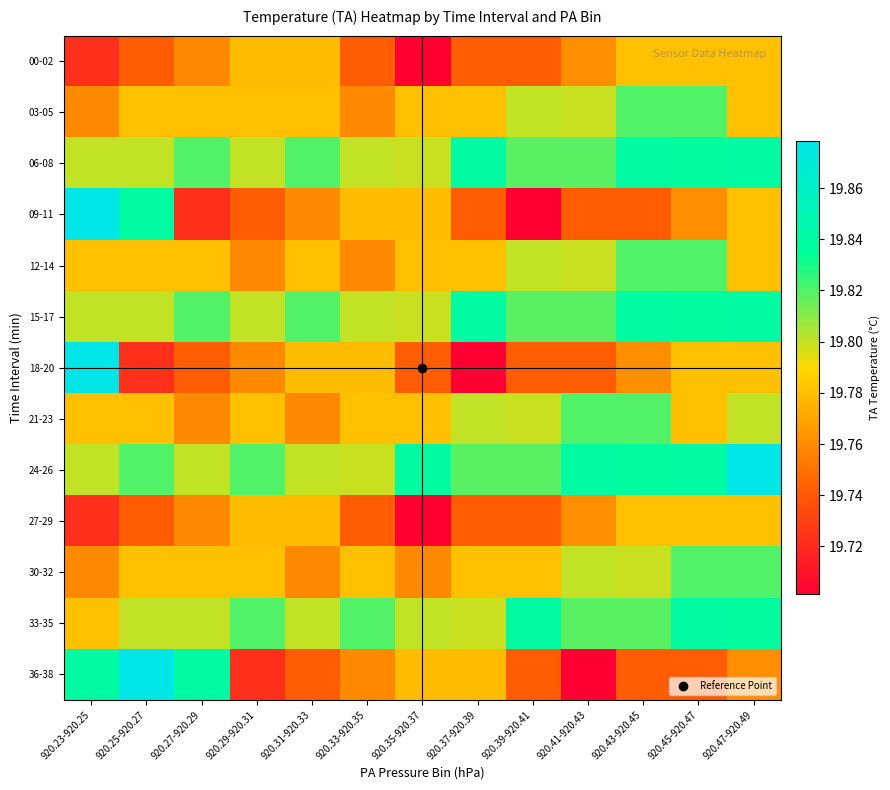

Reading left to right, list all the values displayed in this chart.

00-02: 920.23-920.25=19.7	920.25-920.27=19.7	920.27-920.29=19.8	920.29-920.31=19.8	920.31-920.33=19.8	920.33-920.35=19.7	920.35-920.37=19.7	920.37-920.39=19.7	920.39-920.41=19.7	920.41-920.43=19.8	920.43-920.45=19.8	920.45-920.47=19.8	920.47-920.49=19.8
03-05: 920.23-920.25=19.8	920.25-920.27=19.8	920.27-920.29=19.8	920.29-920.31=19.8	920.31-920.33=19.8	920.33-920.35=19.8	920.35-920.37=19.8	920.37-920.39=19.8	920.39-920.41=19.8	920.41-920.43=19.8	920.43-920.45=19.8	920.45-920.47=19.8	920.47-920.49=19.8
06-08: 920.23-920.25=19.8	920.25-920.27=19.8	920.27-920.29=19.8	920.29-920.31=19.8	920.31-920.33=19.8	920.33-920.35=19.8	920.35-920.37=19.8	920.37-920.39=19.8	920.39-920.41=19.8	920.41-920.43=19.8	920.43-920.45=19.8	920.45-920.47=19.8	920.47-920.49=19.8
09-11: 920.23-920.25=19.9	920.25-920.27=19.8	920.27-920.29=19.7	920.29-920.31=19.7	920.31-920.33=19.8	920.33-920.35=19.8	920.35-920.37=19.8	920.37-920.39=19.7	920.39-920.41=19.7	920.41-920.43=19.7	920.43-920.45=19.7	920.45-920.47=19.8	920.47-920.49=19.8
12-14: 920.23-920.25=19.8	920.25-920.27=19.8	920.27-920.29=19.8	920.29-920.31=19.8	920.31-920.33=19.8	920.33-920.35=19.8	920.35-920.37=19.8	920.37-920.39=19.8	920.39-920.41=19.8	920.41-920.43=19.8	920.43-920.45=19.8	920.45-920.47=19.8	920.47-920.49=19.8
15-17: 920.23-920.25=19.8	920.25-920.27=19.8	920.27-920.29=19.8	920.29-920.31=19.8	920.31-920.33=19.8	920.33-920.35=19.8	920.35-920.37=19.8	920.37-920.39=19.8	920.39-920.41=19.8	920.41-920.43=19.8	920.43-920.45=19.8	920.45-920.47=19.8	920.47-920.49=19.8
18-20: 920.23-920.25=19.9	920.25-920.27=19.7	920.27-920.29=19.7	920.29-920.31=19.8	920.31-920.33=19.8	920.33-920.35=19.8	920.35-920.37=19.7	920.37-920.39=19.7	920.39-920.41=19.7	920.41-920.43=19.7	920.43-920.45=19.8	920.45-920.47=19.8	920.47-920.49=19.8
21-23: 920.23-920.25=19.8	920.25-920.27=19.8	920.27-920.29=19.8	920.29-920.31=19.8	920.31-920.33=19.8	920.33-920.35=19.8	920.35-920.37=19.8	920.37-920.39=19.8	920.39-920.41=19.8	920.41-920.43=19.8	920.43-920.45=19.8	920.45-920.47=19.8	920.47-920.49=19.8
24-26: 920.23-920.25=19.8	920.25-920.27=19.8	920.27-920.29=19.8	920.29-920.31=19.8	920.31-920.33=19.8	920.33-920.35=19.8	920.35-920.37=19.8	920.37-920.39=19.8	920.39-920.41=19.8	920.41-920.43=19.8	920.43-920.45=19.8	920.45-920.47=19.8	920.47-920.49=19.9
27-29: 920.23-920.25=19.7	920.25-920.27=19.7	920.27-920.29=19.8	920.29-920.31=19.8	920.31-920.33=19.8	920.33-920.35=19.7	920.35-920.37=19.7	920.37-920.39=19.7	920.39-920.41=19.7	920.41-920.43=19.8	920.43-920.45=19.8	920.45-920.47=19.8	920.47-920.49=19.8
30-32: 920.23-920.25=19.8	920.25-920.27=19.8	920.27-920.29=19.8	920.29-920.31=19.8	920.31-920.33=19.8	920.33-920.35=19.8	920.35-920.37=19.8	920.37-920.39=19.8	920.39-920.41=19.8	920.41-920.43=19.8	920.43-920.45=19.8	920.45-920.47=19.8	920.47-920.49=19.8
33-35: 920.23-920.25=19.8	920.25-920.27=19.8	920.27-920.29=19.8	920.29-920.31=19.8	920.31-920.33=19.8	920.33-920.35=19.8	920.35-920.37=19.8	920.37-920.39=19.8	920.39-920.41=19.8	920.41-920.43=19.8	920.43-920.45=19.8	920.45-920.47=19.8	920.47-920.49=19.8
36-38: 920.23-920.25=19.8	920.25-920.27=19.9	920.27-920.29=19.8	920.29-920.31=19.7	920.31-920.33=19.7	920.33-920.35=19.8	920.35-920.37=19.8	920.37-920.39=19.8	920.39-920.41=19.7	920.41-920.43=19.7	920.43-920.45=19.7	920.45-920.47=19.7	920.47-920.49=19.8